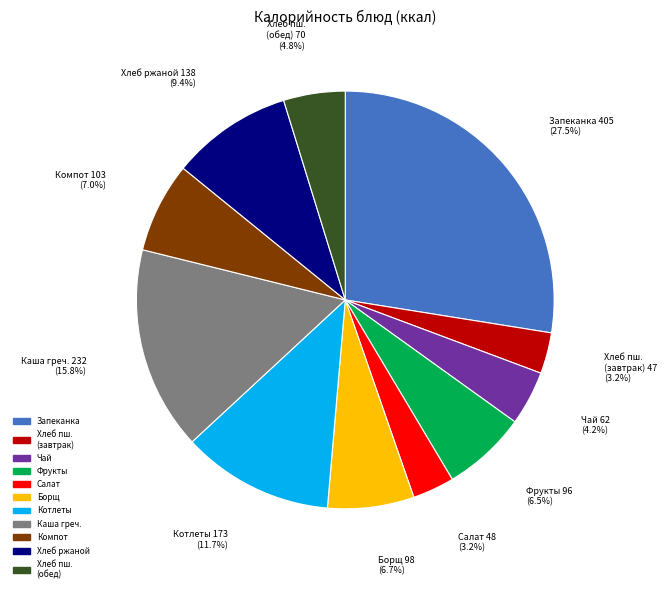

Is there any slice that represents more than half of the pie?

No